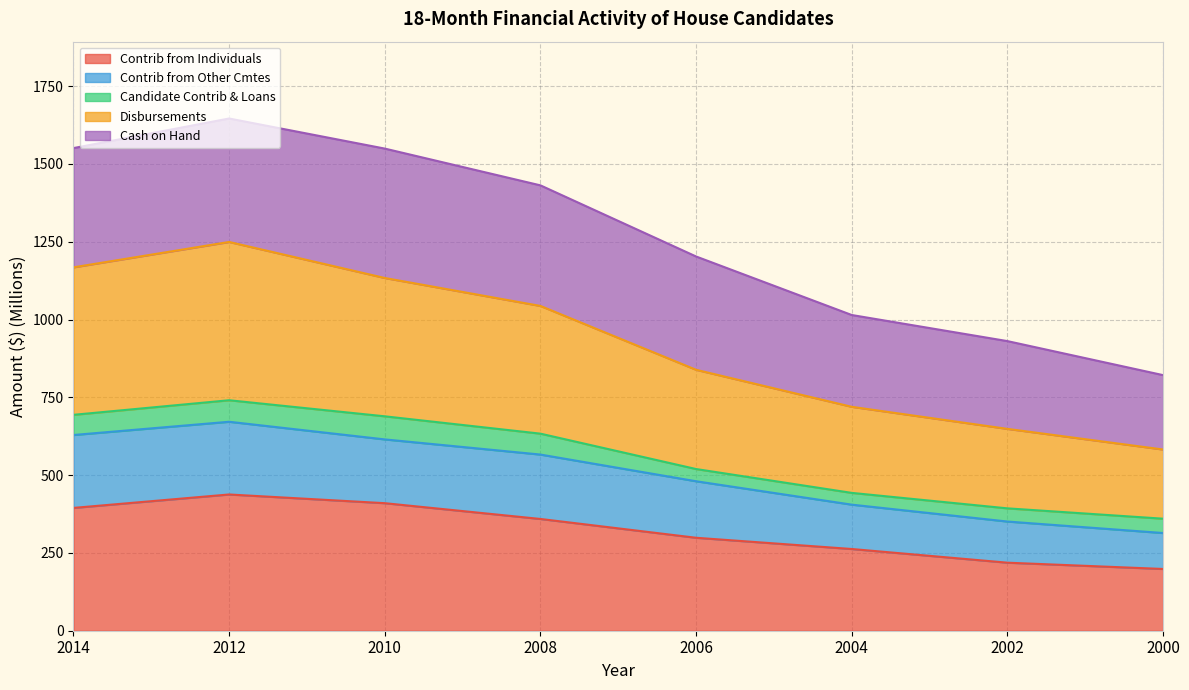

At which category does the chart reach its minimum across all series?

2000